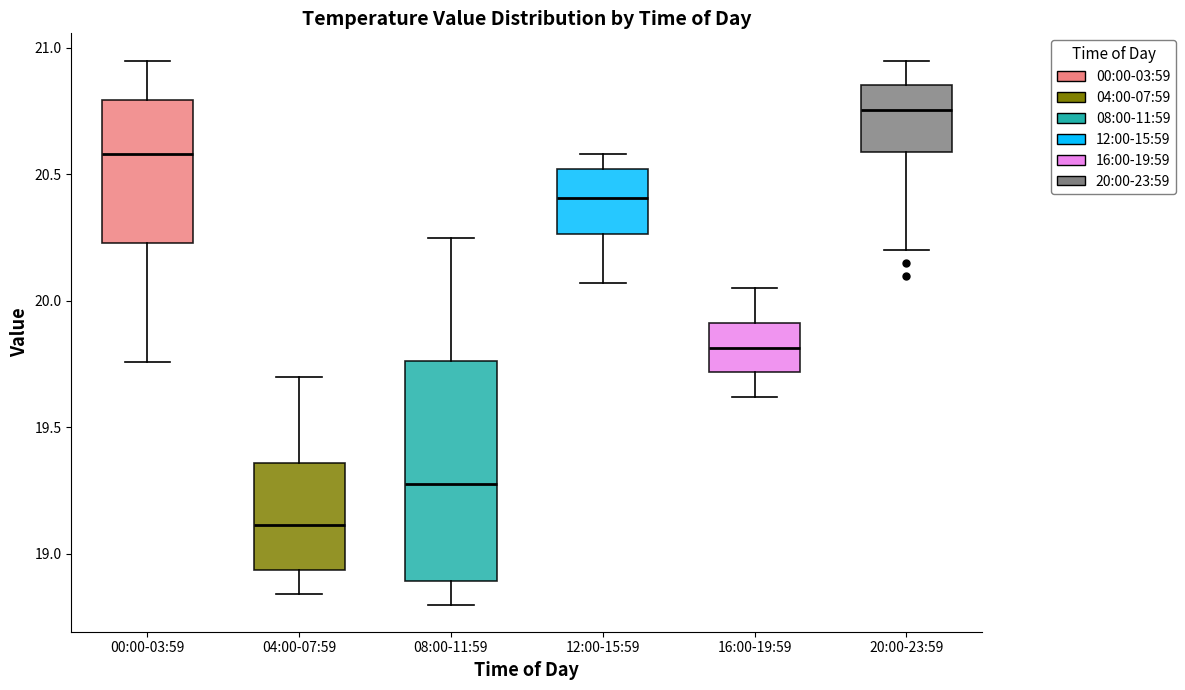

Where is the upper edge of the box for 04:00-07:59 on the y-axis? The values are not printed on the chart, so give them approximately, as read against the axis.

19.35